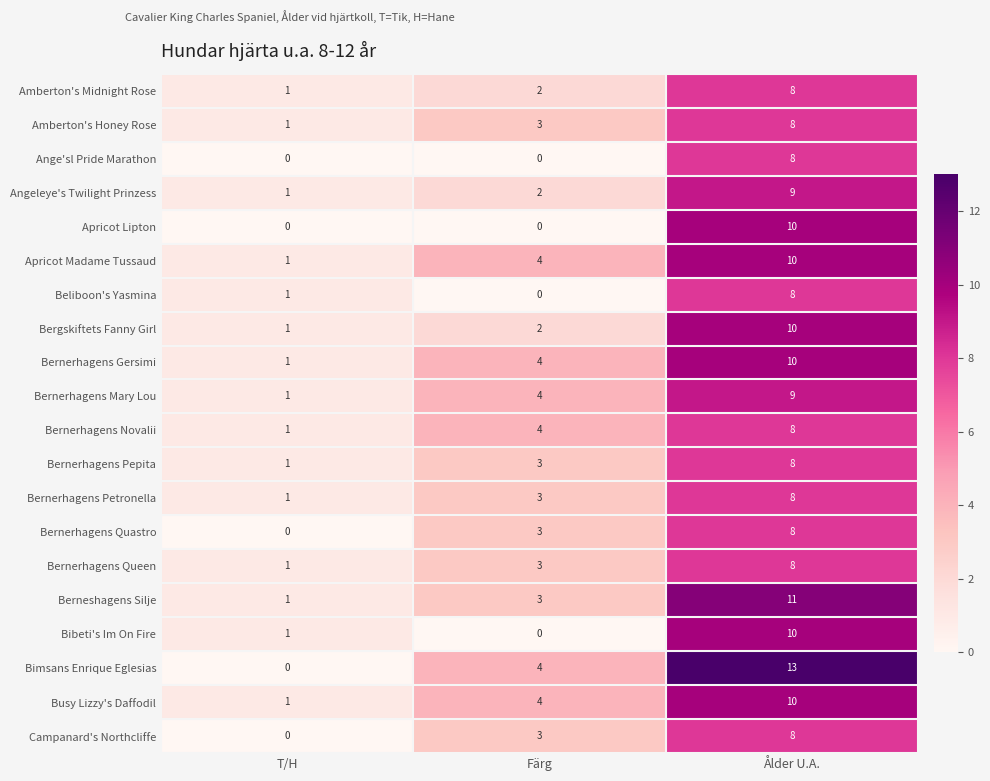

The Apricot Madame Tussaud series shows 7 at Ålder U.A.. True or false?

False